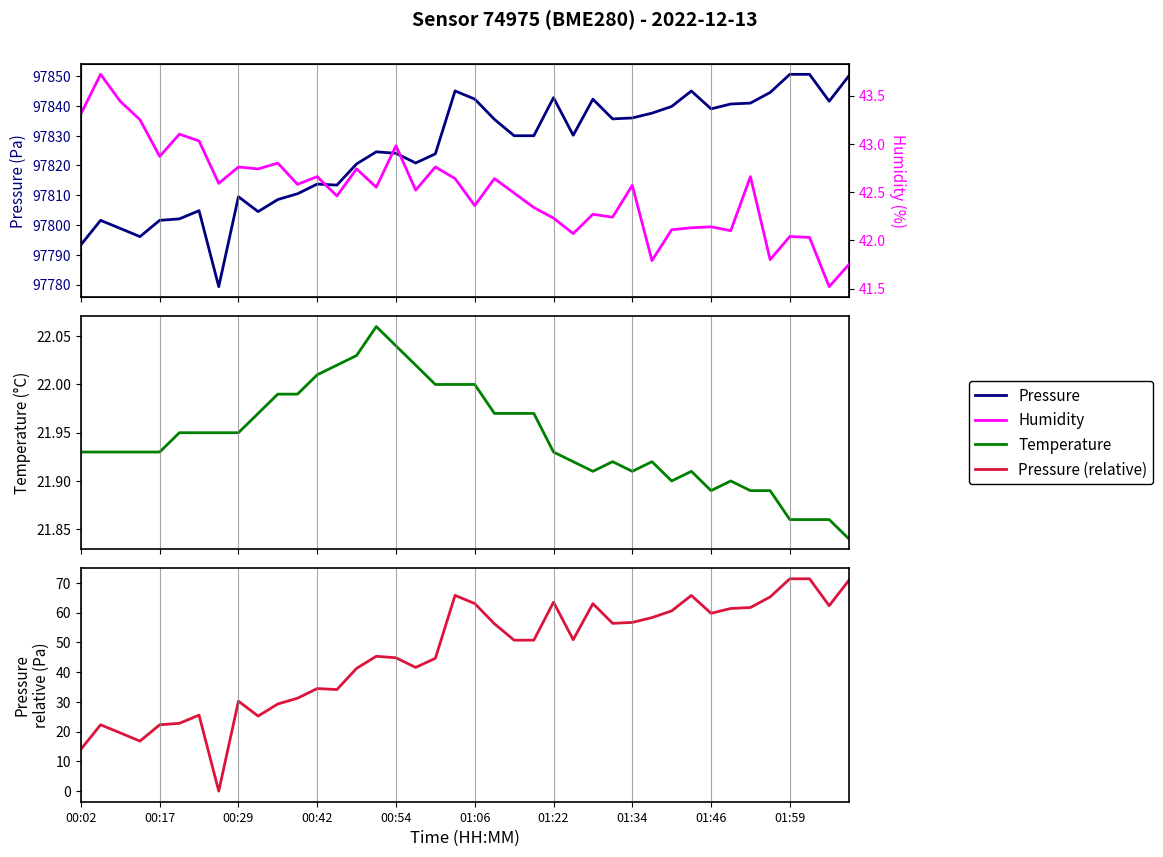

At which label does Pressure reach its minimum?

28